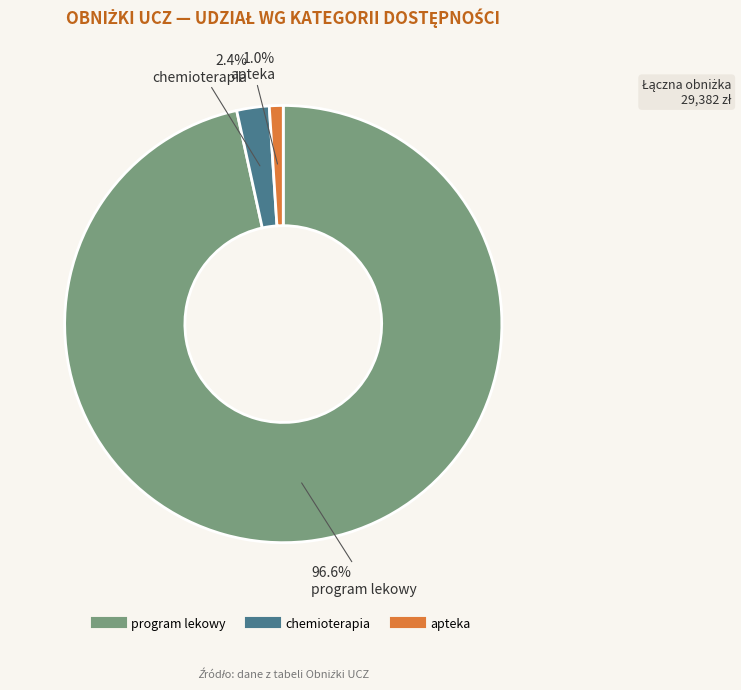

Does any single category account for the majority?

Yes